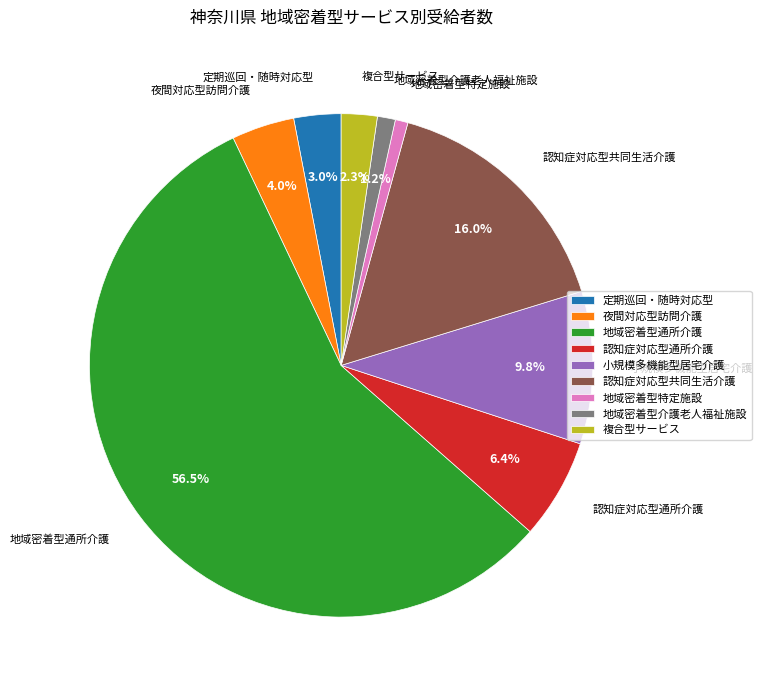

Which category has the biggest portion of the pie?

地域密着型通所介護